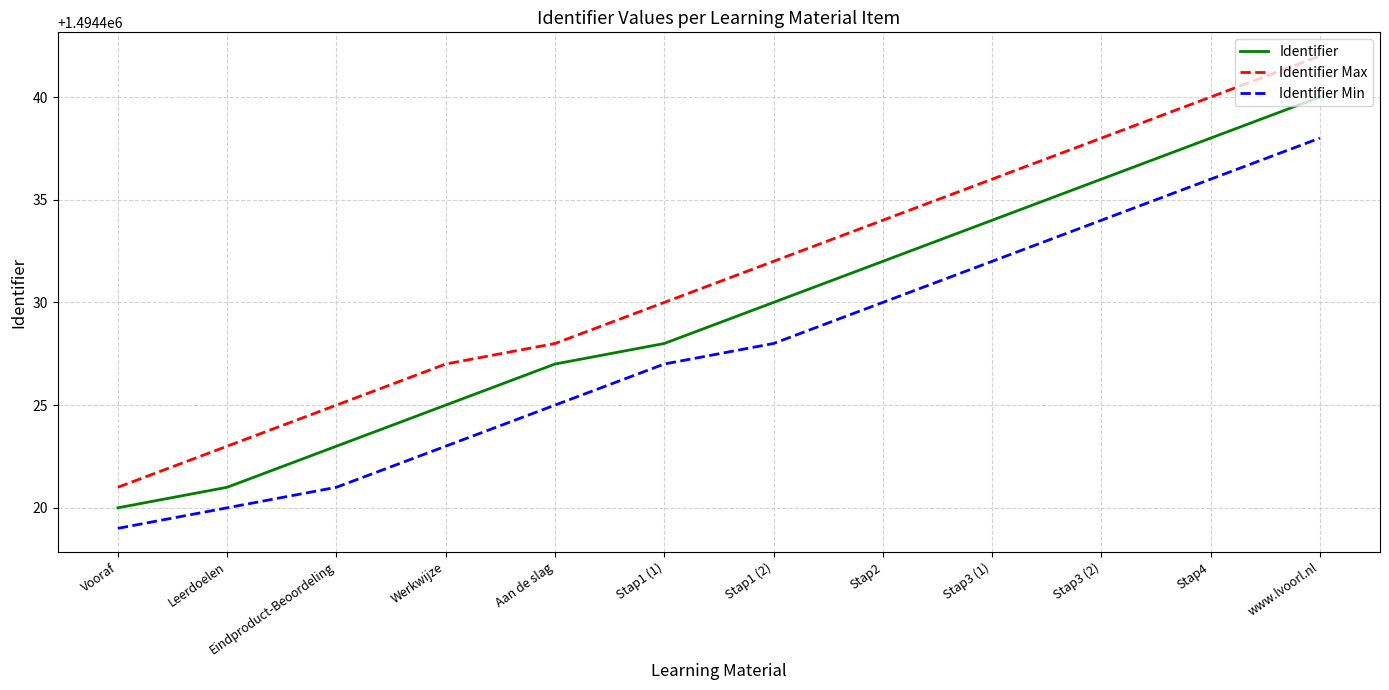

The Identifier Min series shows 1494430 at Stap2. True or false?

True